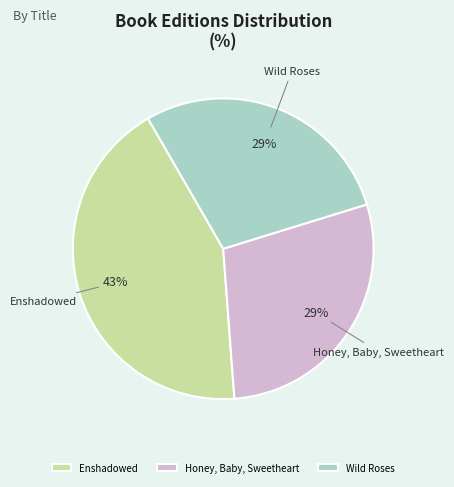

How many slices are in this pie chart?

3